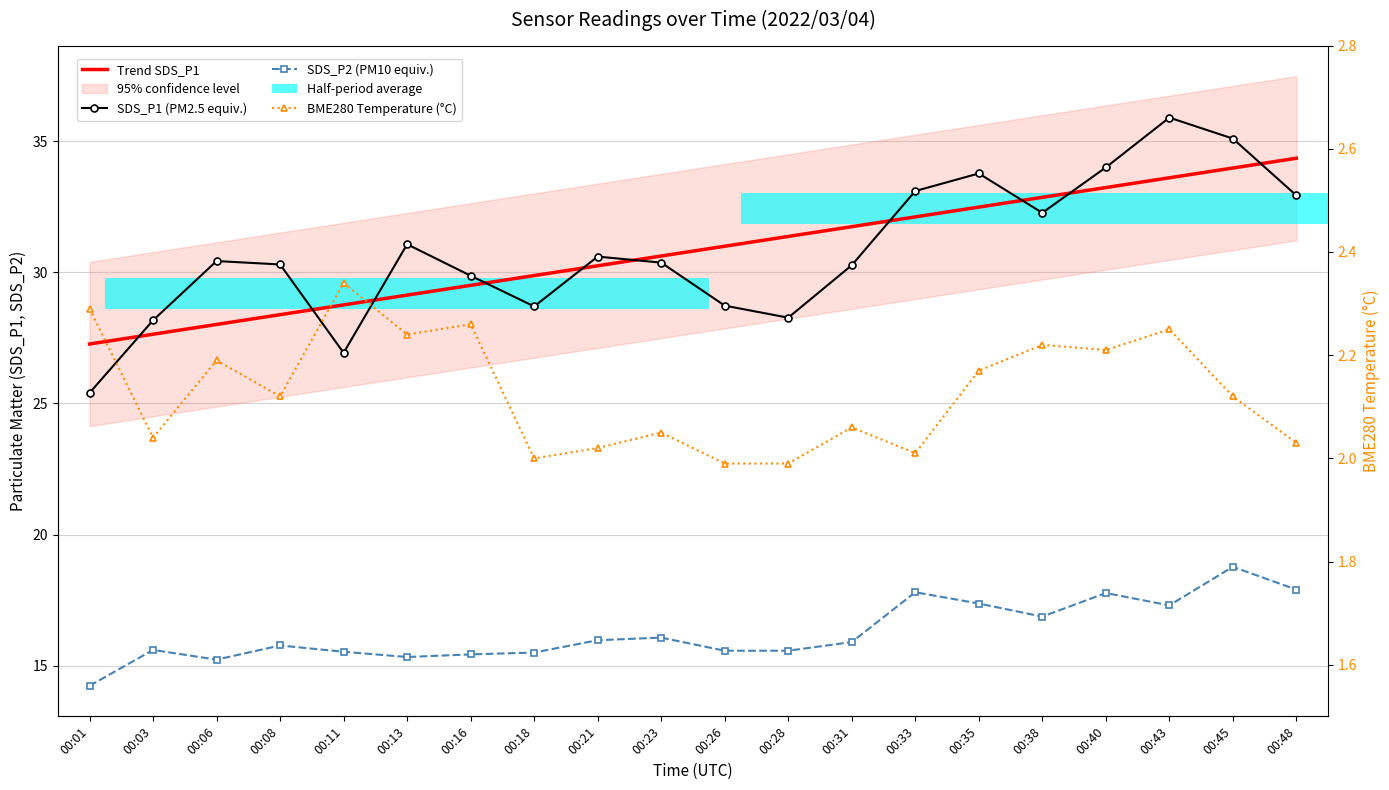

Which series changed the most between 00:33 and 00:43?

SDS_P1